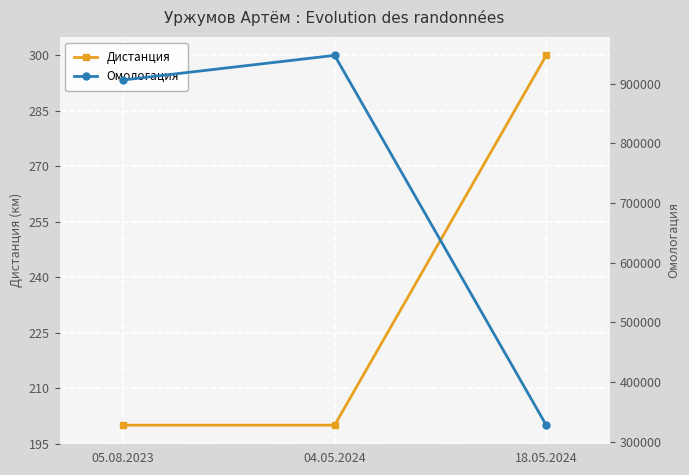

Reading left to right, list all the values displayed in this chart.

Дистанция: 05.08.2023=200	04.05.2024=200	18.05.2024=300
Омологация: 05.08.2023=906161	04.05.2024=947374	18.05.2024=327412